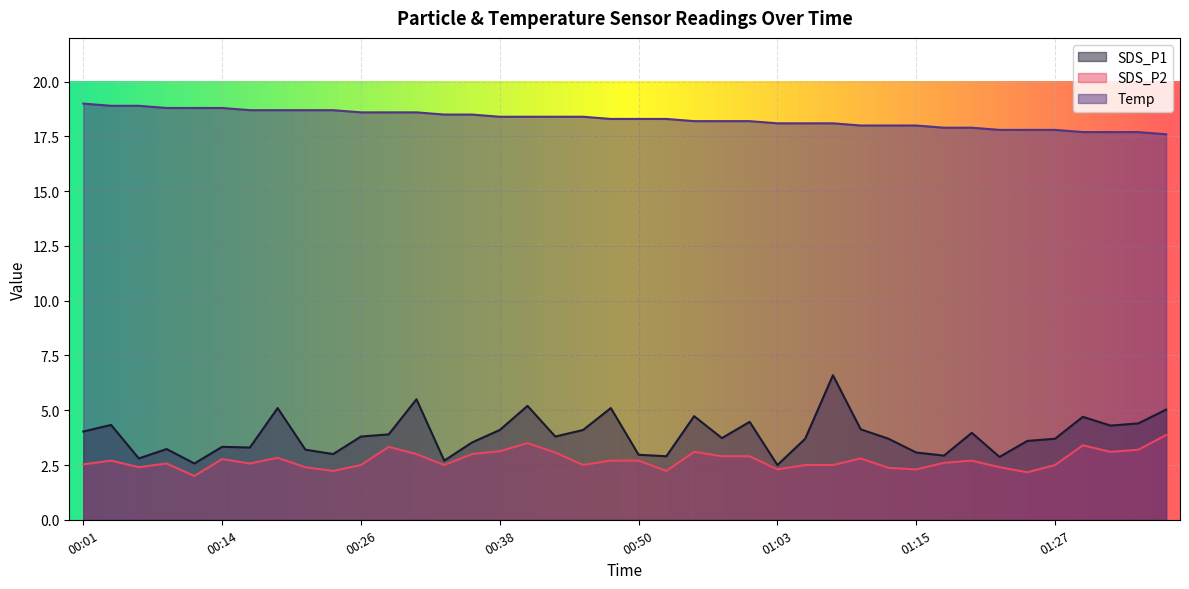

At which category is the sum across all series the highest?

01:08